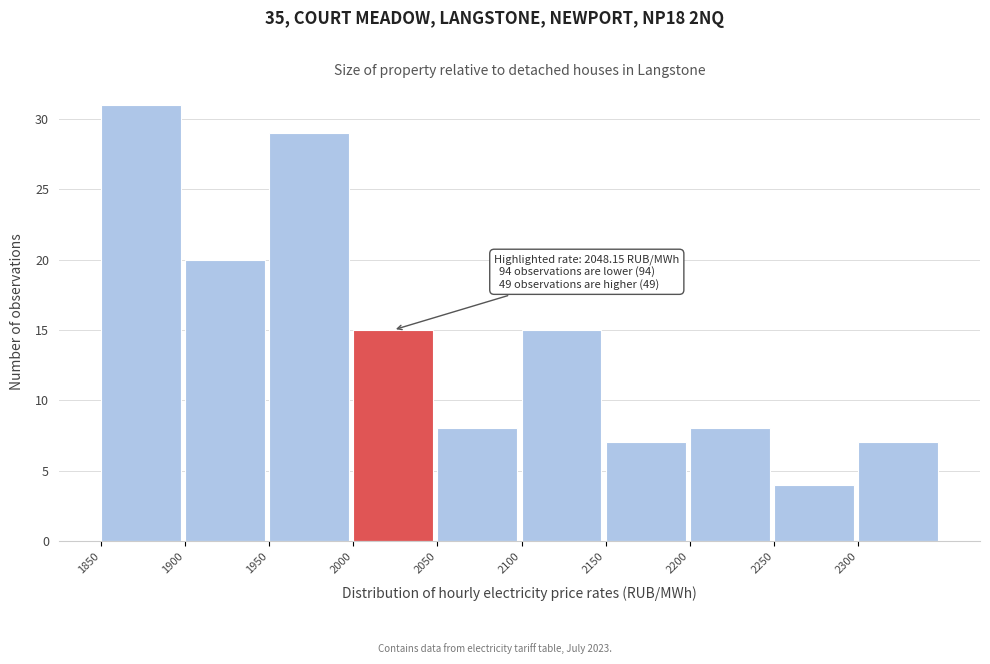

Over which range of the x-axis is the bar tallest?

1850 to 1900